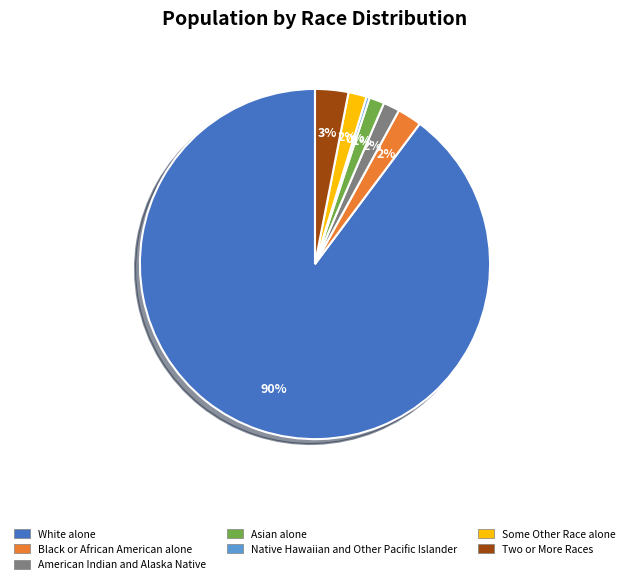

Which slice is the smallest?

Native Hawaiian and Other Pacific Islander